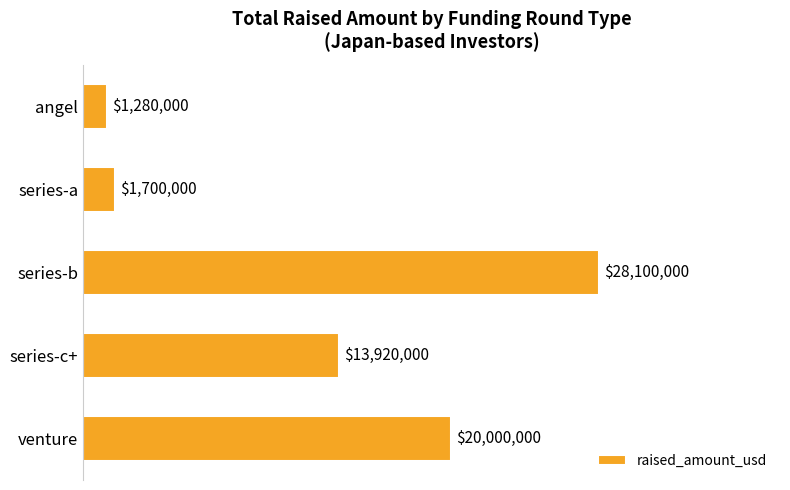

Are the bars grouped side by side (vs. stacked)?

No